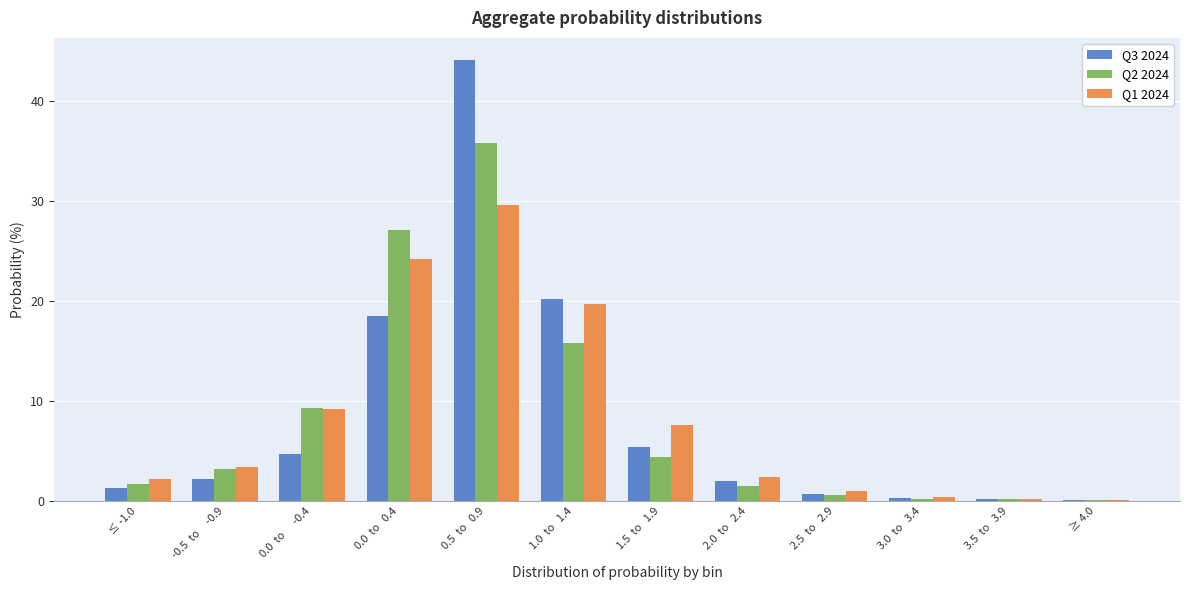

What is the total value across all series at 1.5  to   1.9?

17.5